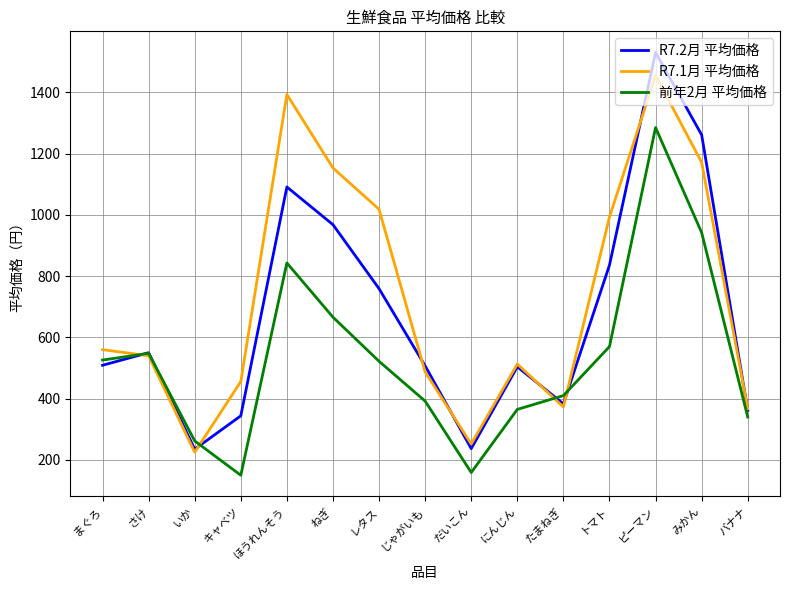

How many distinct data groups are displayed?

3